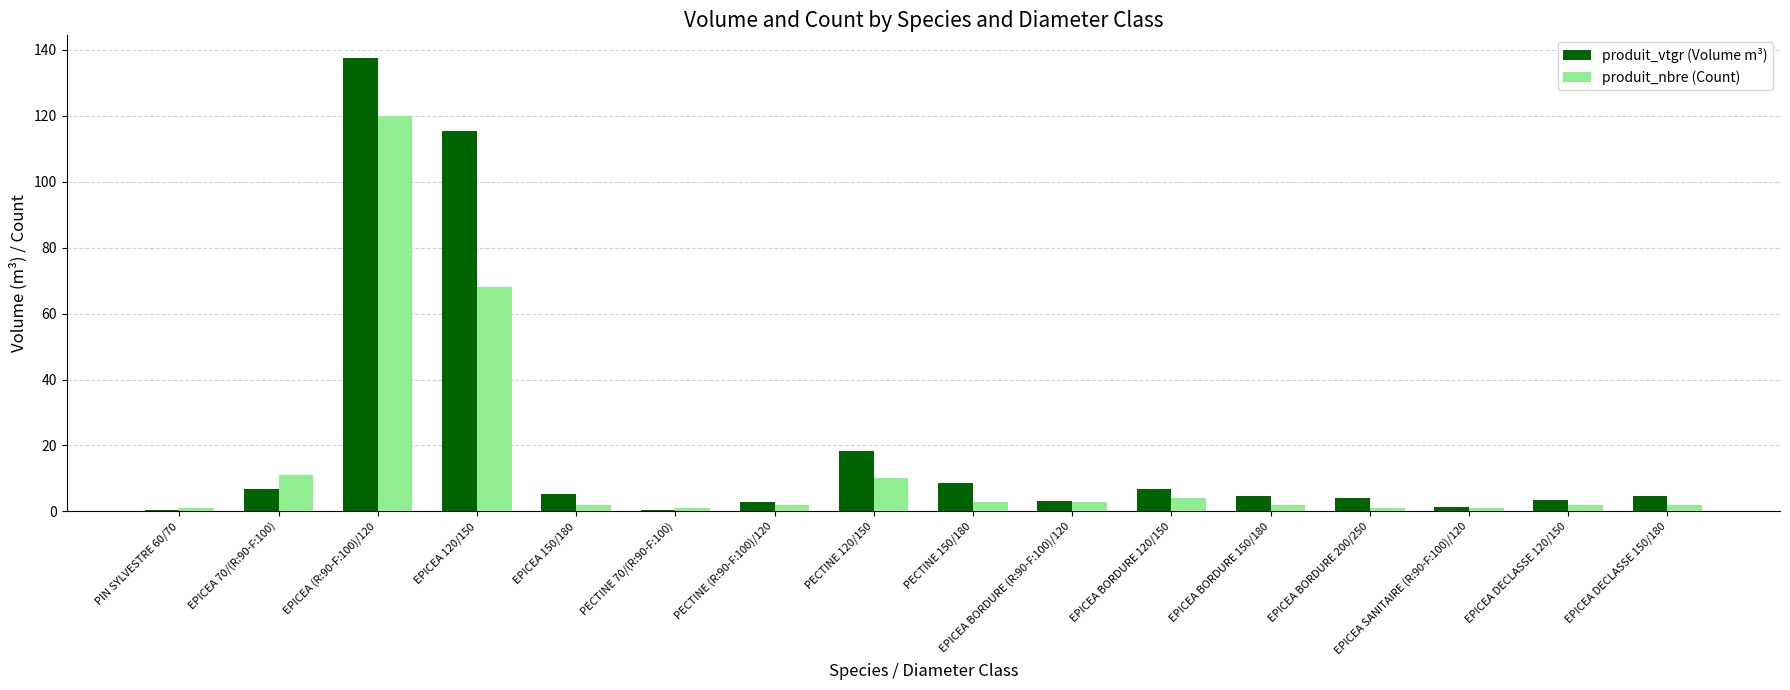

Which category has the highest value across all series?

EPICEA (R:90-F:100)/120